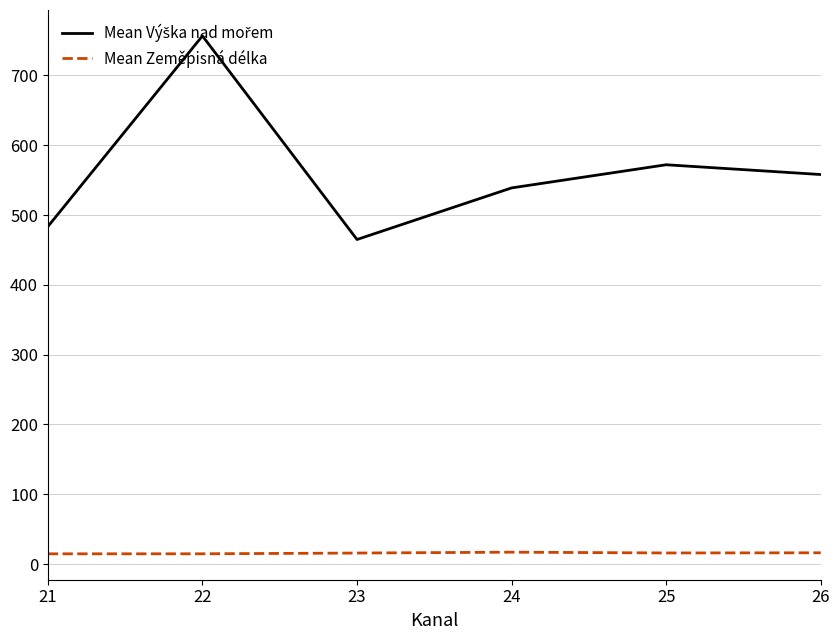

Is it true that Mean Zeměpisná délka equals 14.7 at 22?

True